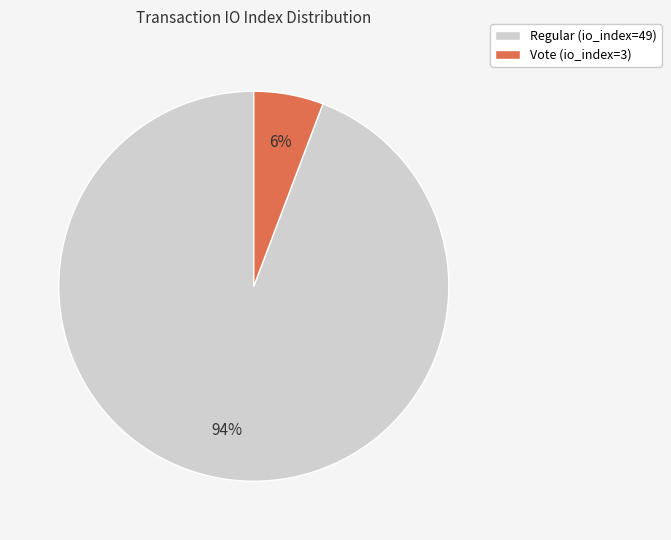

How many segments does this pie chart have?

2